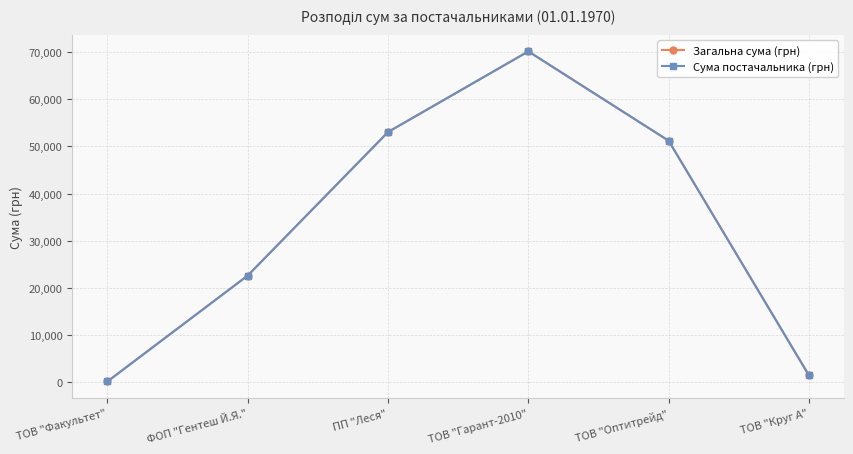

Does the chart have visible grid lines?

Yes